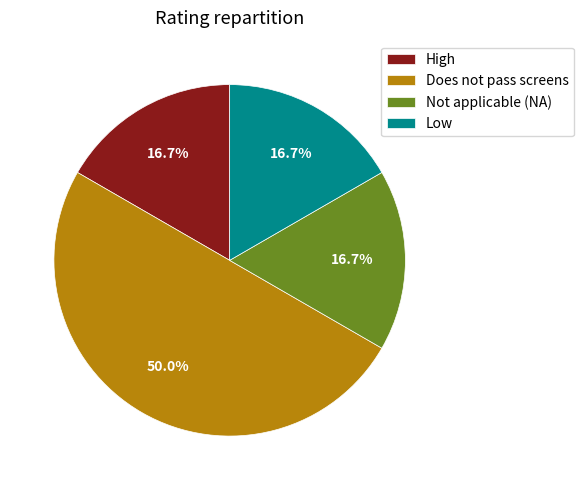

What is the ratio of the value at Low to the value at High?

1.0